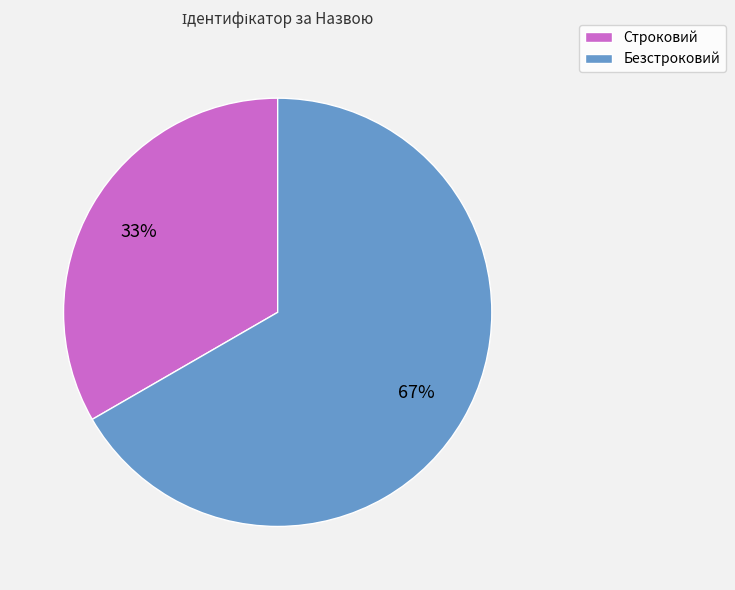

What percentage is the Строковий slice, to the nearest percent?

33%